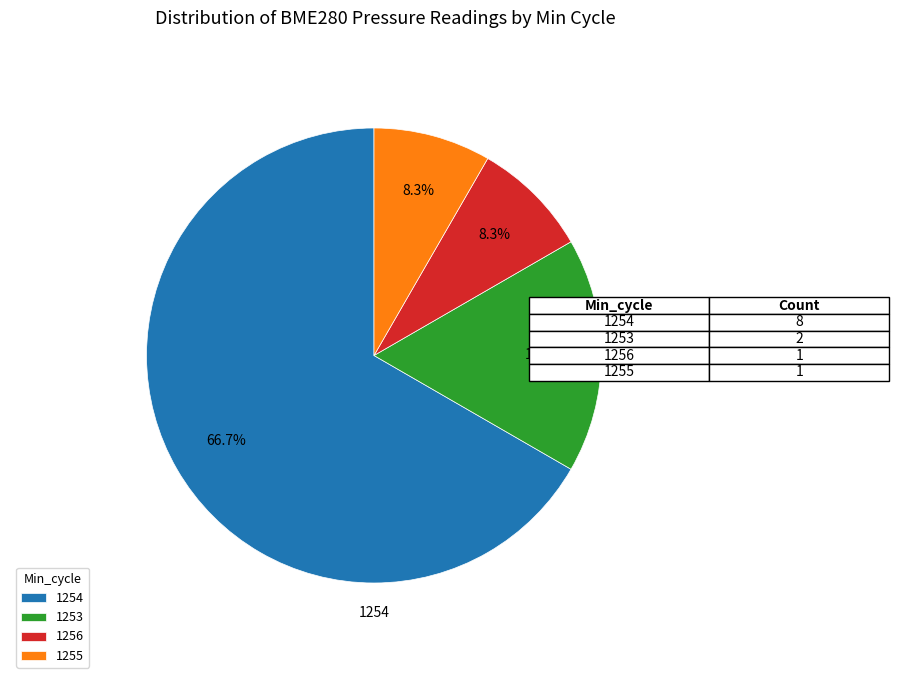

To the nearest percent, what percentage of the pie is 1254?

67%